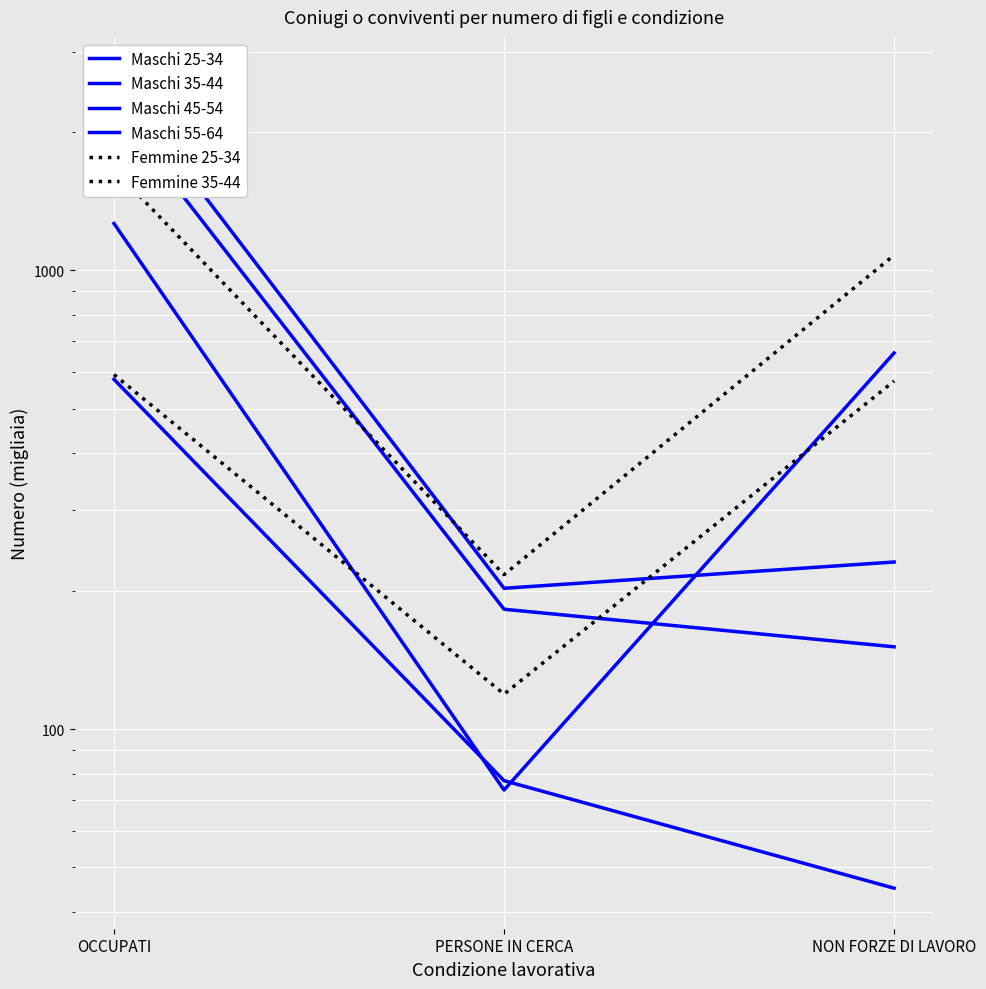

What are all the series names shown in the legend?

Maschi 25-34, Maschi 35-44, Maschi 45-54, Maschi 55-64, Femmine 25-34, Femmine 35-44